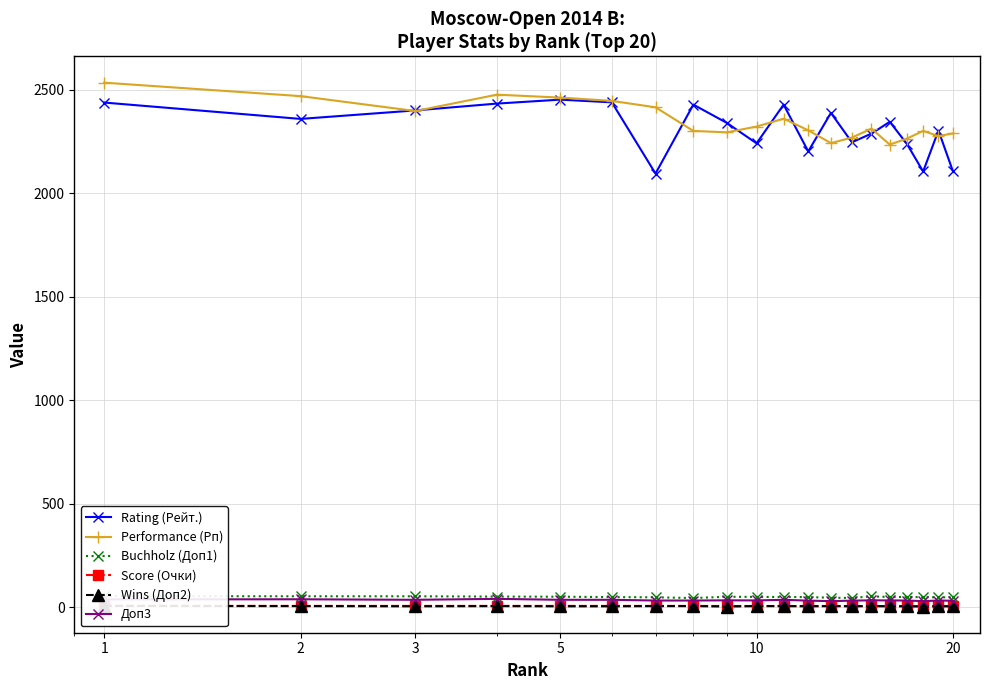

True or false: Performance (Рп) and Доп3 cross at least once.

False